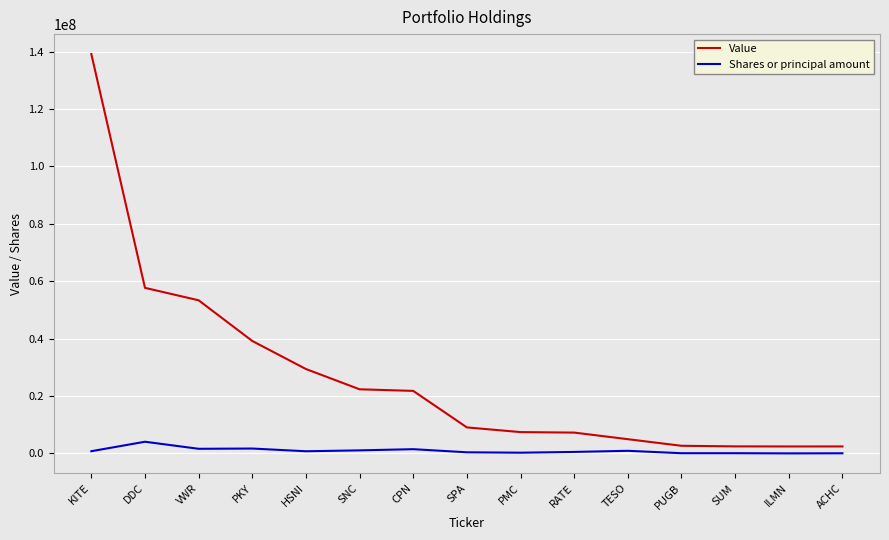

Which series has the largest range (max minus min)?

Value